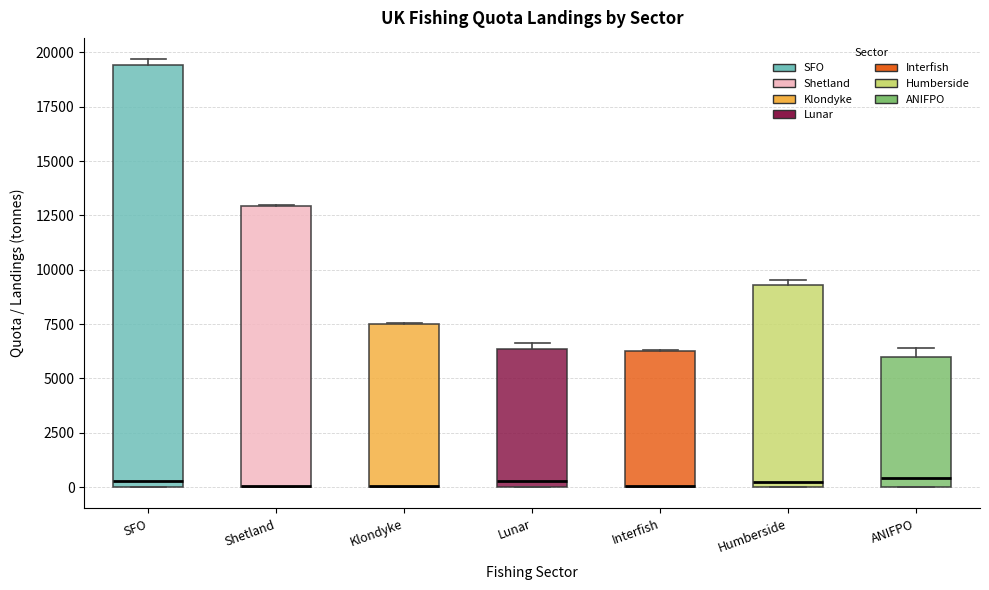

Where is the upper edge of the box for Humberside on the y-axis? The values are not printed on the chart, so give them approximately, as read against the axis.

9500